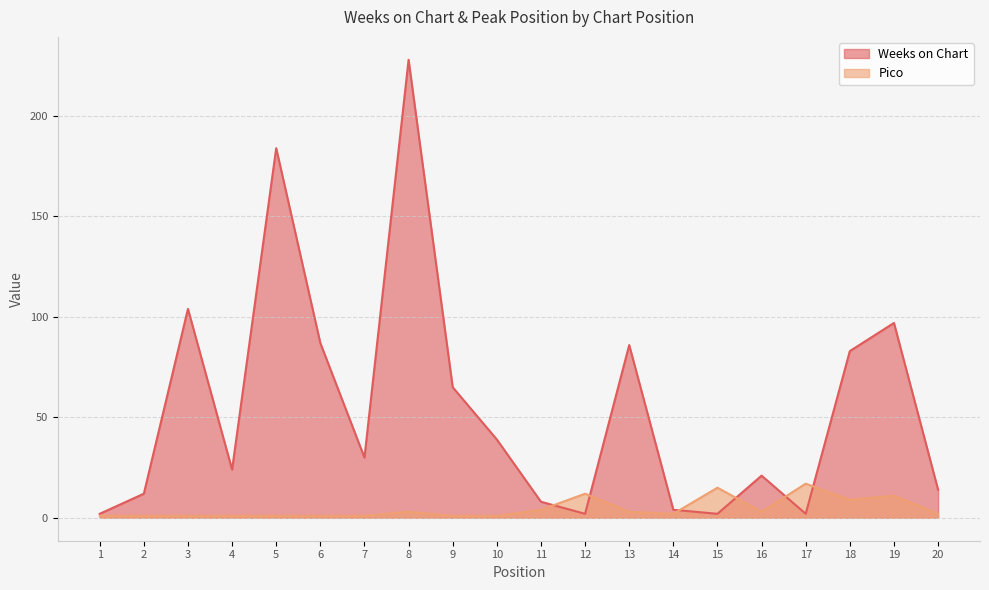

What is the difference between the Weeks on Chart values at 2 and 12?

10